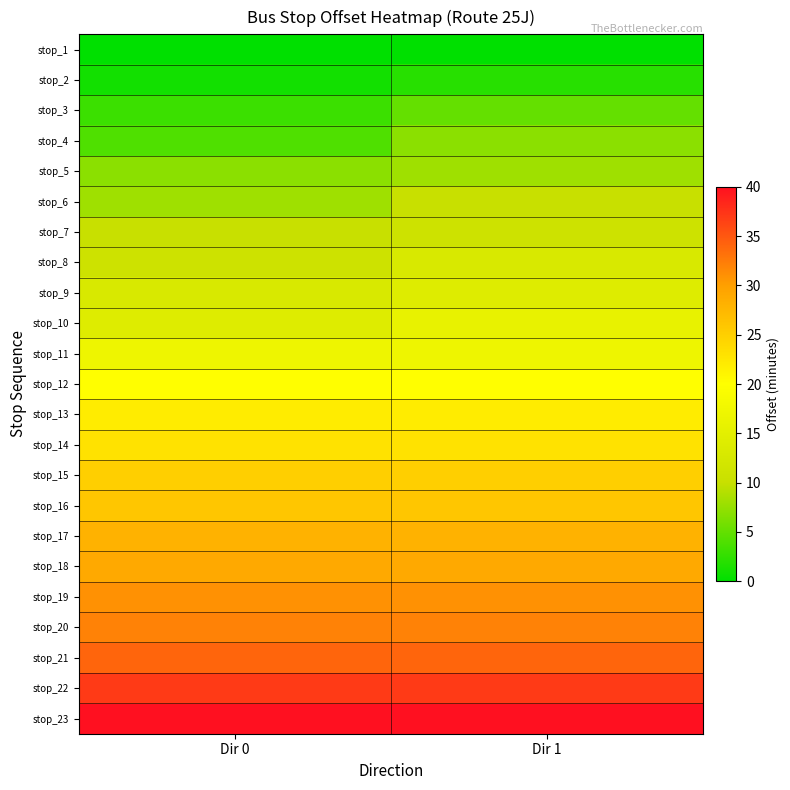

Reading right to left, list all the values displayed in this chart.

stop_1: Dir 1=0	Dir 0=0
stop_2: Dir 1=2	Dir 0=1
stop_3: Dir 1=5	Dir 0=3
stop_4: Dir 1=7	Dir 0=4
stop_5: Dir 1=8	Dir 0=7
stop_6: Dir 1=10	Dir 0=8
stop_7: Dir 1=11	Dir 0=10
stop_8: Dir 1=13	Dir 0=11
stop_9: Dir 1=14	Dir 0=13
stop_10: Dir 1=16	Dir 0=14
stop_11: Dir 1=17	Dir 0=17
stop_12: Dir 1=20	Dir 0=20
stop_13: Dir 1=22	Dir 0=22
stop_14: Dir 1=23	Dir 0=23
stop_15: Dir 1=25	Dir 0=25
stop_16: Dir 1=26	Dir 0=26
stop_17: Dir 1=28	Dir 0=28
stop_18: Dir 1=29	Dir 0=29
stop_19: Dir 1=31	Dir 0=31
stop_20: Dir 1=32	Dir 0=32
stop_21: Dir 1=34	Dir 0=34
stop_22: Dir 1=37	Dir 0=37
stop_23: Dir 1=40	Dir 0=40